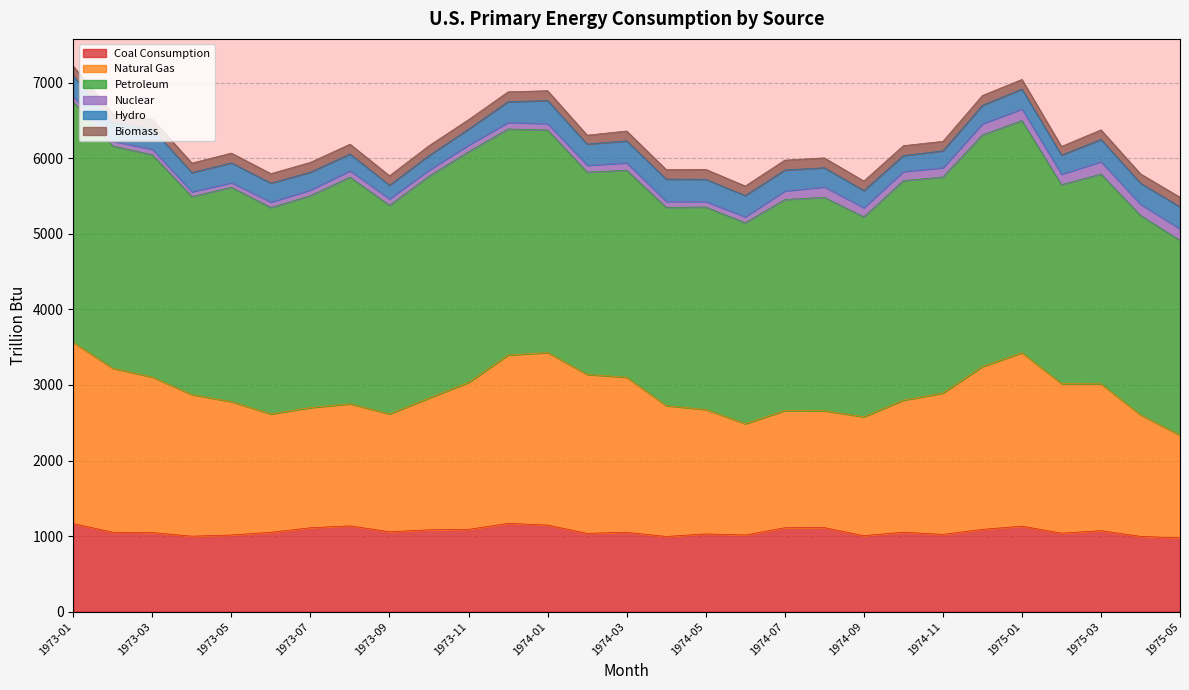

What is the total value across all series at 1974-07?

5975.9